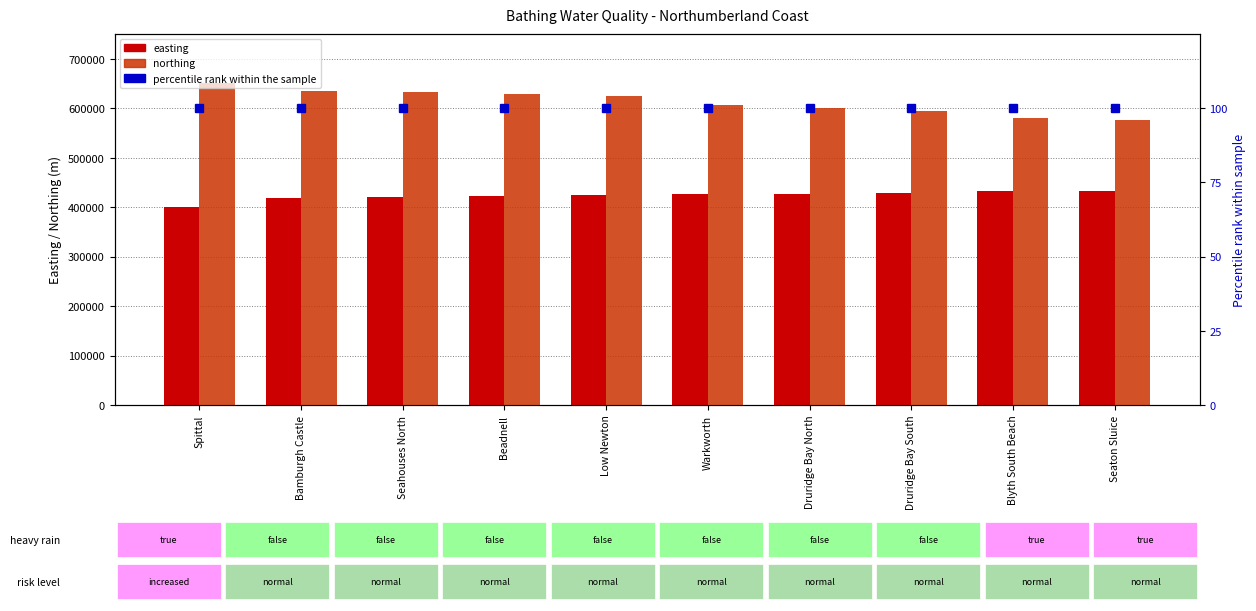

How many data points in easting are less than 425920?

5